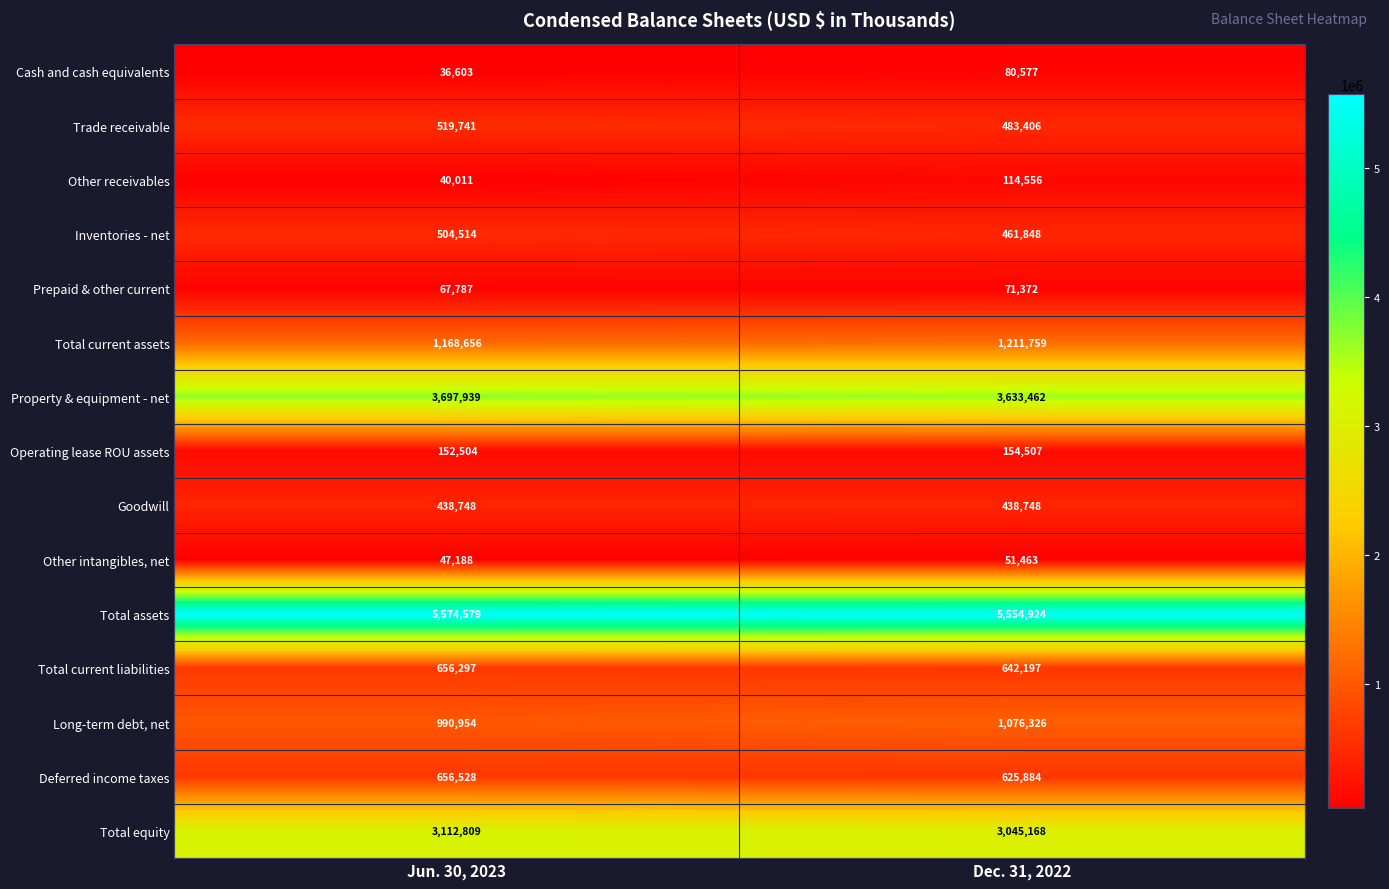

At how many categories does at least one series exceed 265384?

2